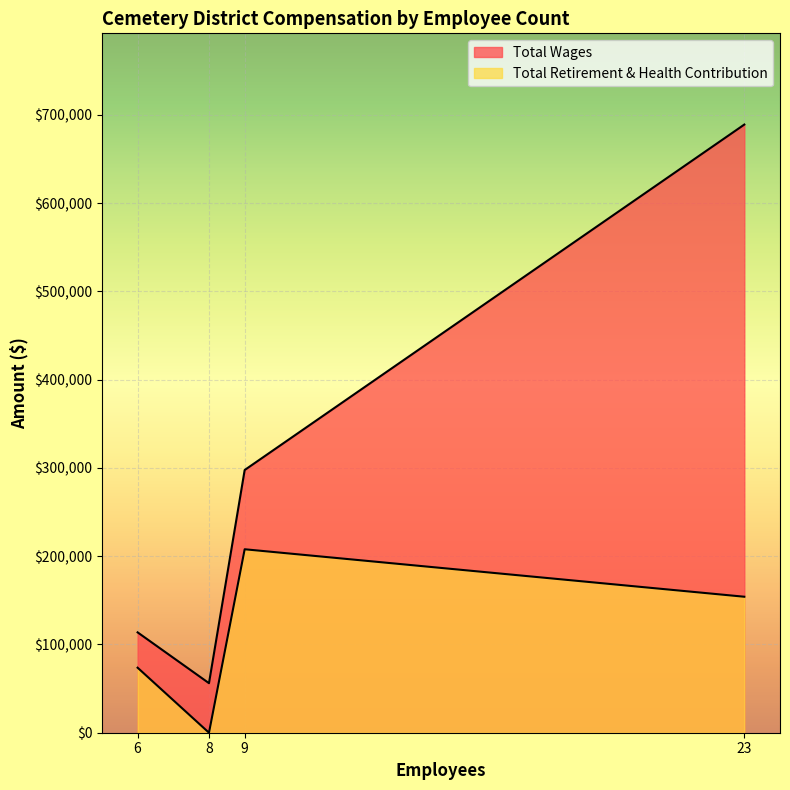

How many values in the Total Wages series are below 297591?

2